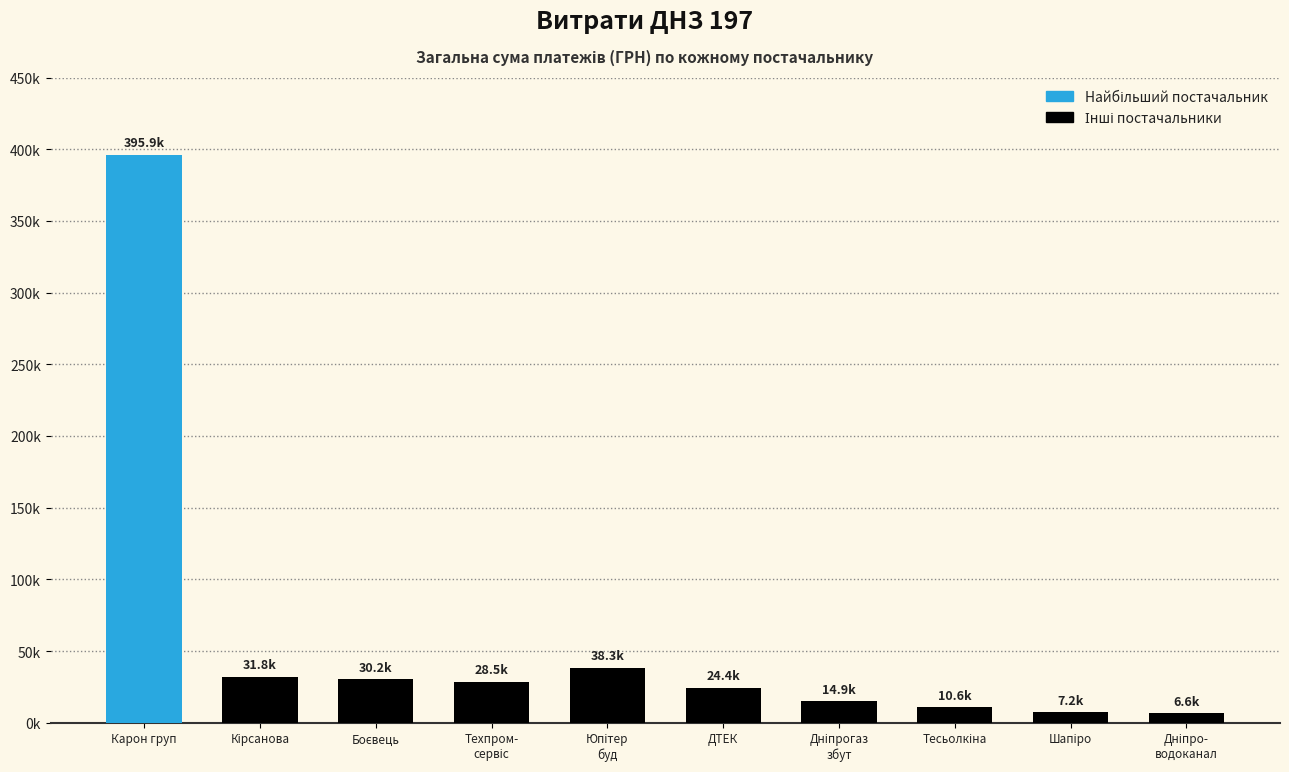

List the labels in order of value, largest first.

Карон груп, Юпітер
буд, Кірсанова, Боєвець, Техпром-
сервіс, ДТЕК, Дніпрогаз
збут, Тесьолкіна, Шапіро, Дніпро-
водоканал